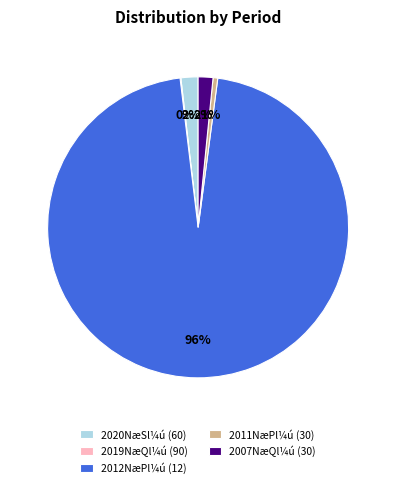

To the nearest percent, what is the average slice percentage?

20%